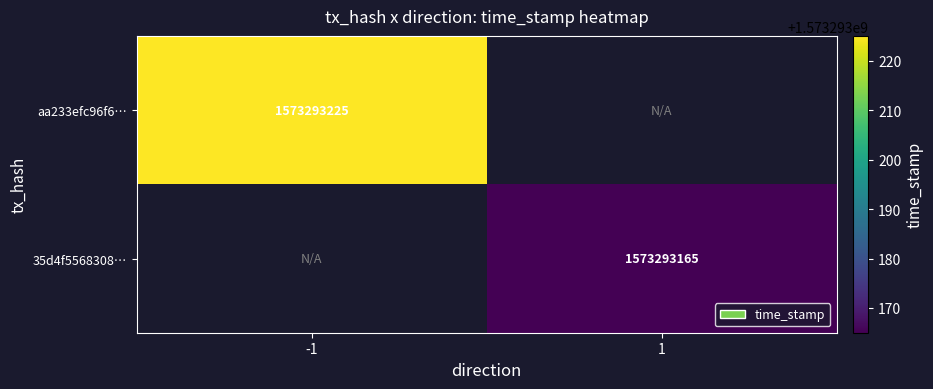

Reading left to right, list all the values displayed in this chart.

aa233efc96f6a1a37850eb4c1c26517a6d88b18: direction=-1	time_stamp=1573293225
35d4f5568308de4578c06e1189e67b7d6215825: direction=1	time_stamp=1573293165